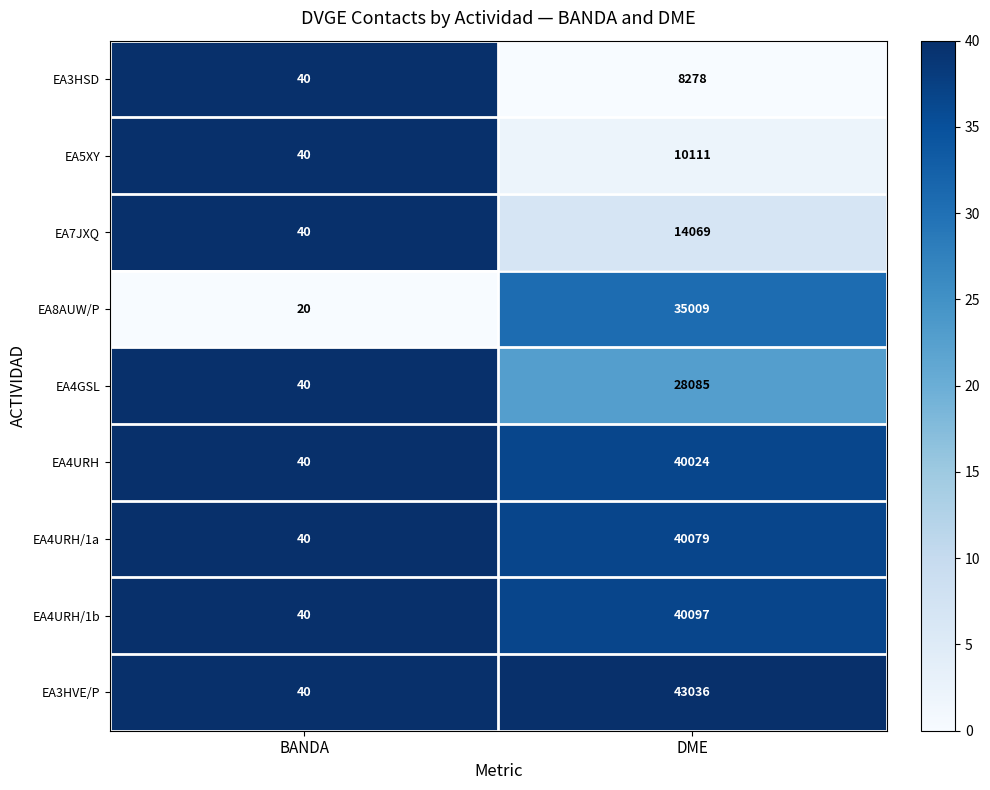

Reading right to left, extract all data points from this chart.

EA3HSD: DME=8278	BANDA=40
EA5XY: DME=10111	BANDA=40
EA7JXQ: DME=14069	BANDA=40
EA8AUW/P: DME=35009	BANDA=20
EA4GSL: DME=28085	BANDA=40
EA4URH: DME=40024	BANDA=40
EA4URH/1a: DME=40079	BANDA=40
EA4URH/1b: DME=40097	BANDA=40
EA3HVE/P: DME=43036	BANDA=40